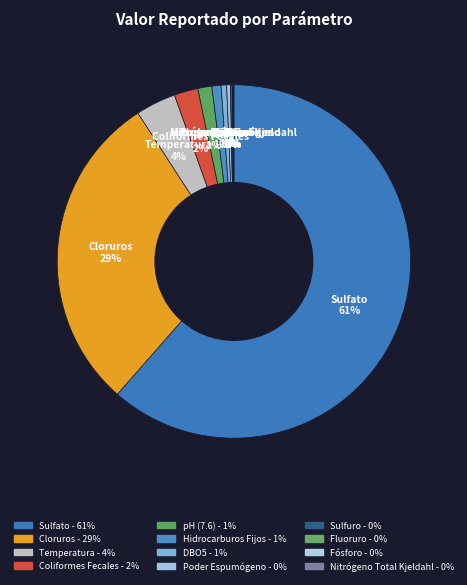

Count the number of slices in the pie.

12